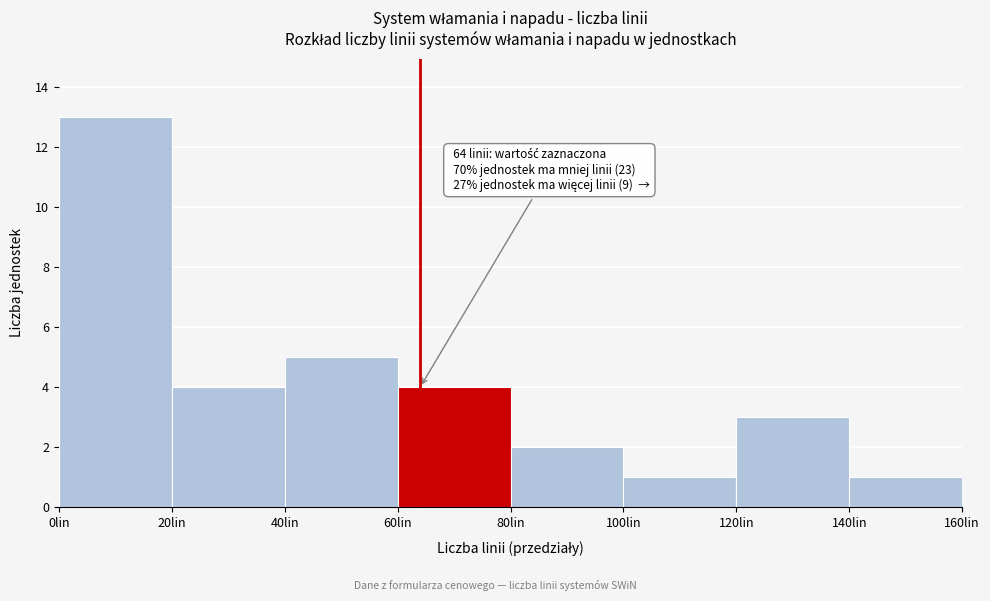

Which range on the x-axis has the tallest bar?

0 to 20